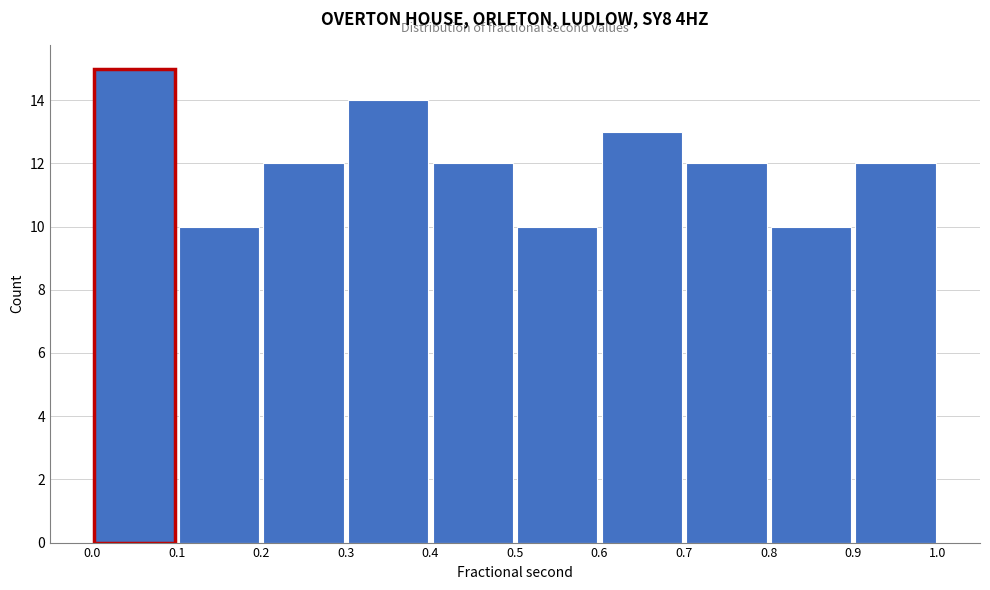

Reading left to right, list every bar in this chart as the range it spans on the x-axis followed by its height. The values are not printed on the chart, so give them approximately, as read against the axis.

0.0 to 0.1: 15
0.1 to 0.2: 10
0.2 to 0.3: 12
0.3 to 0.4: 14
0.4 to 0.5: 12
0.5 to 0.6: 10
0.6 to 0.7: 13
0.7 to 0.8: 12
0.8 to 0.9: 10
0.9 to 1.0: 12